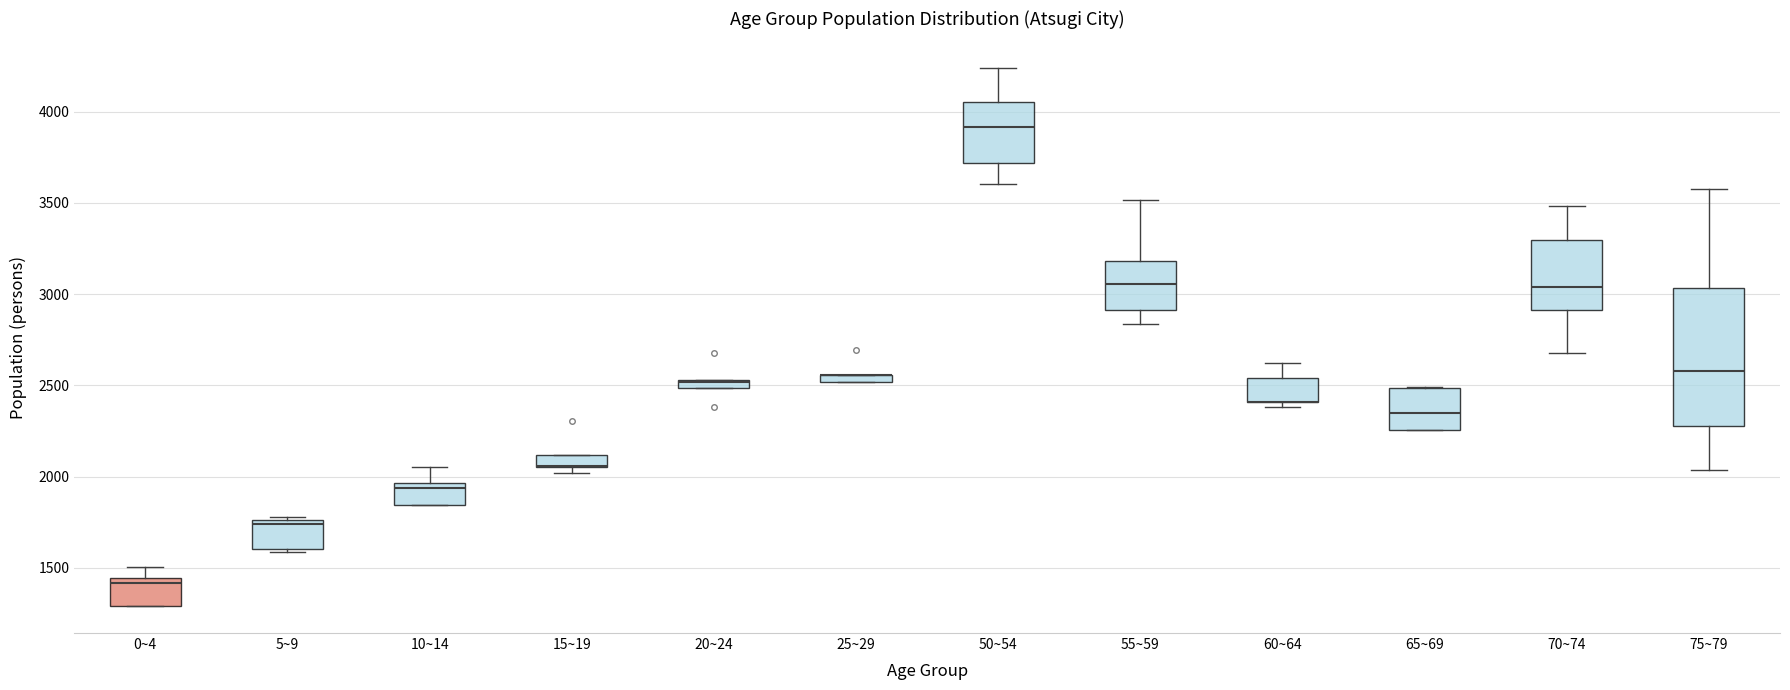

Comparing the boxes themselves (not the whiskers), which one is the tallest?

75~79